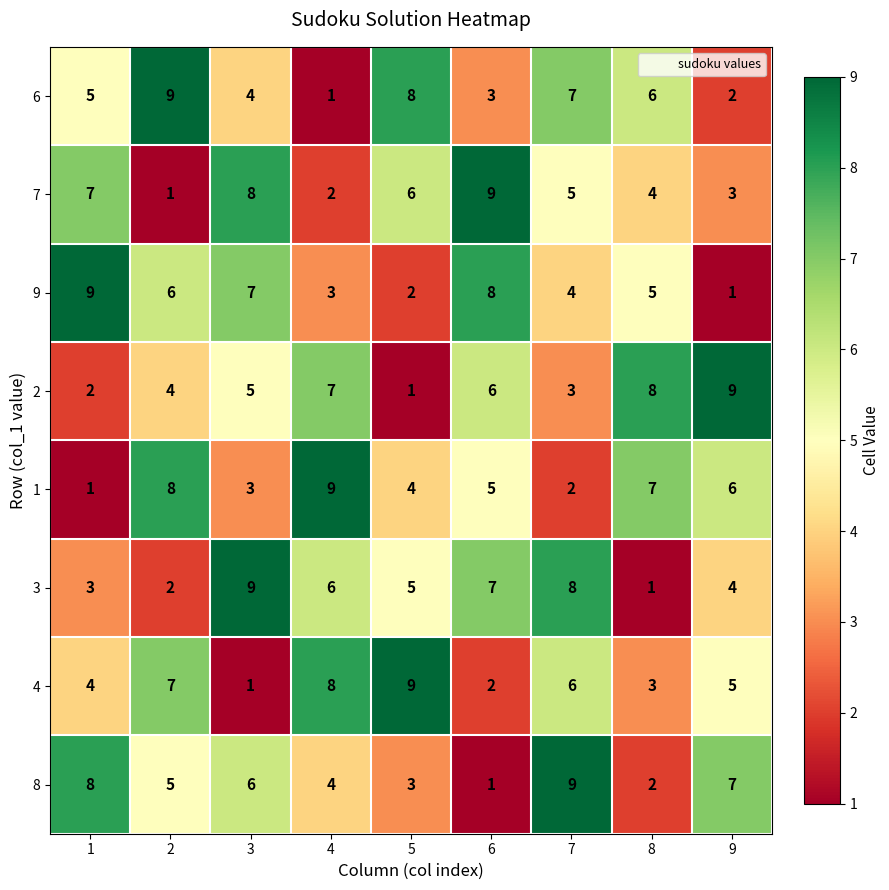

What is the sum of the 6 values at 5 and 4?

9